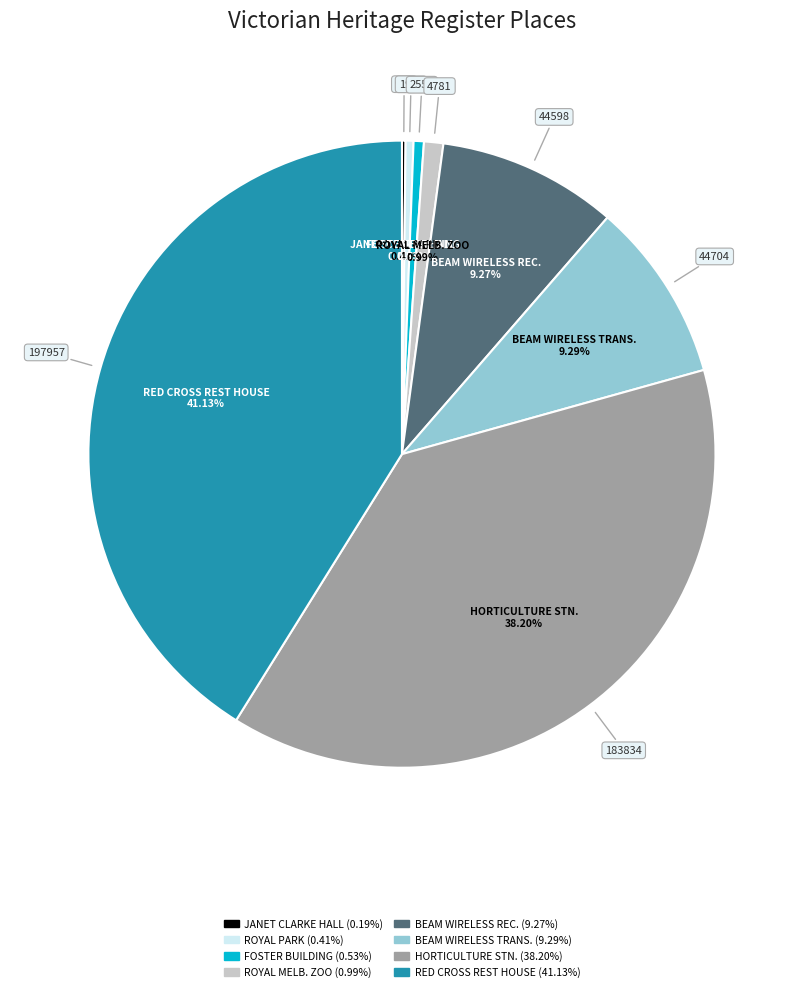

Is there any slice that represents more than half of the pie?

No